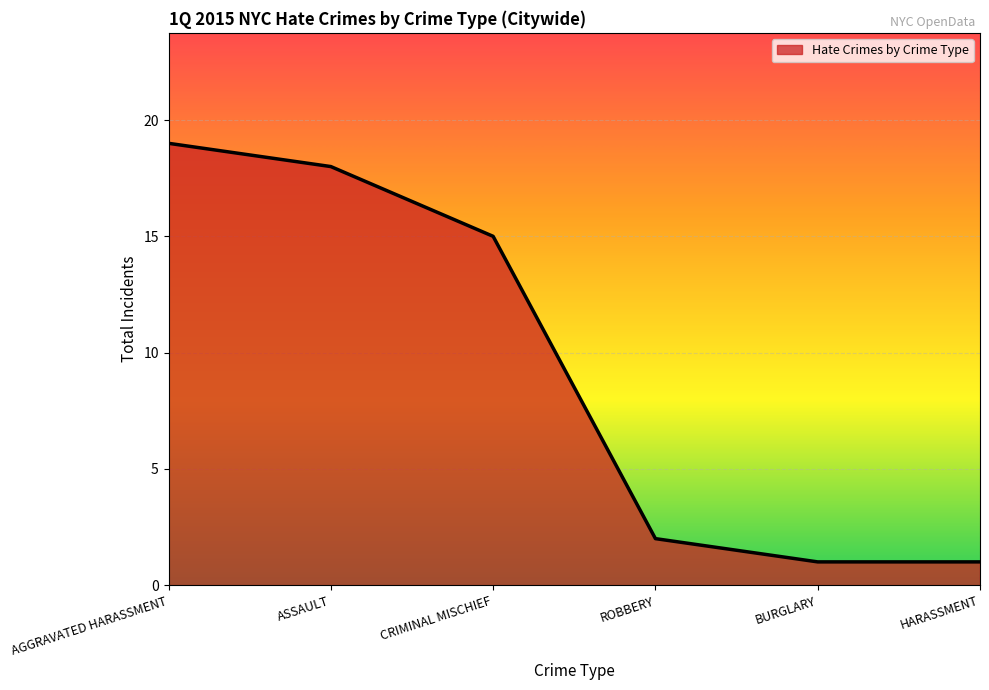

True or false: the data shows 8 at AGGRAVATED HARASSMENT.

False